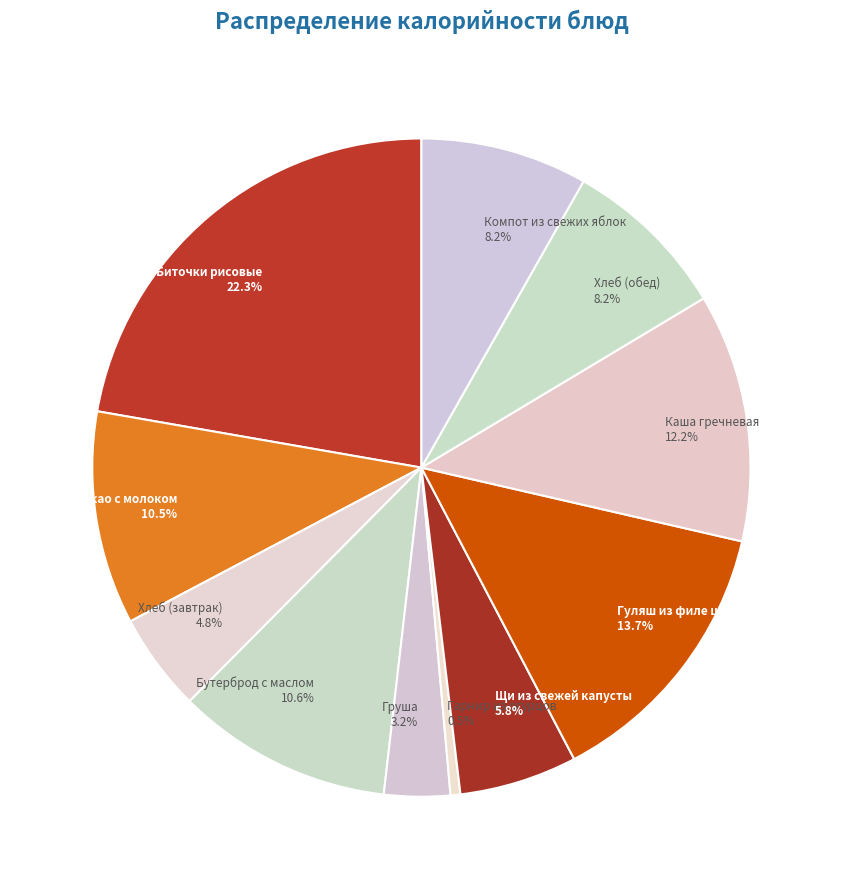

To the nearest percent, what is the average slice percentage?

9%